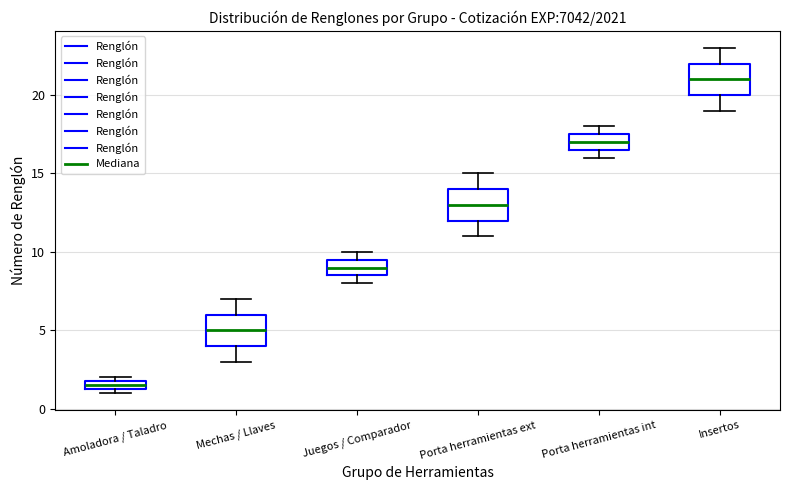

Which box's median line is the lowest?

Amoladora / Taladro